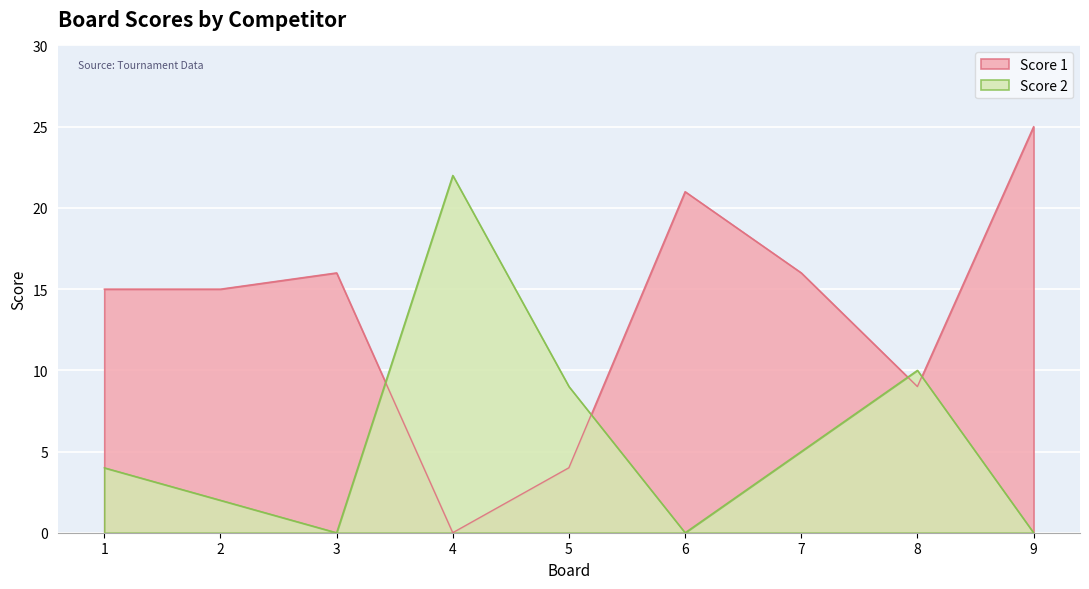

How many lines are shown in the chart?

2